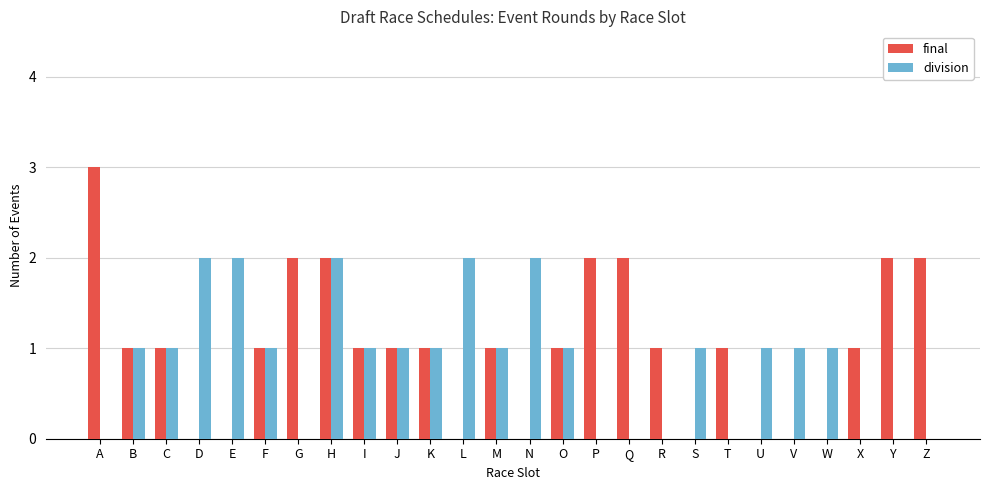

How many categories are shown in the chart?

26